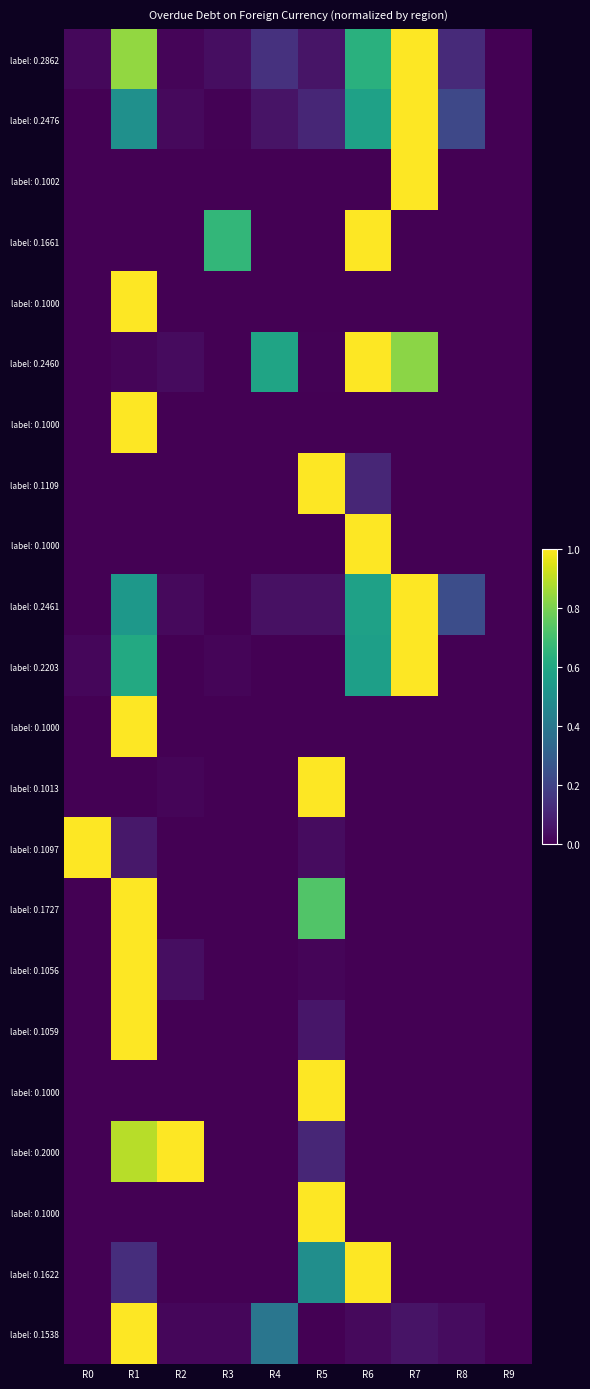

What is the difference between the highest and lowest values at R6?

1.0